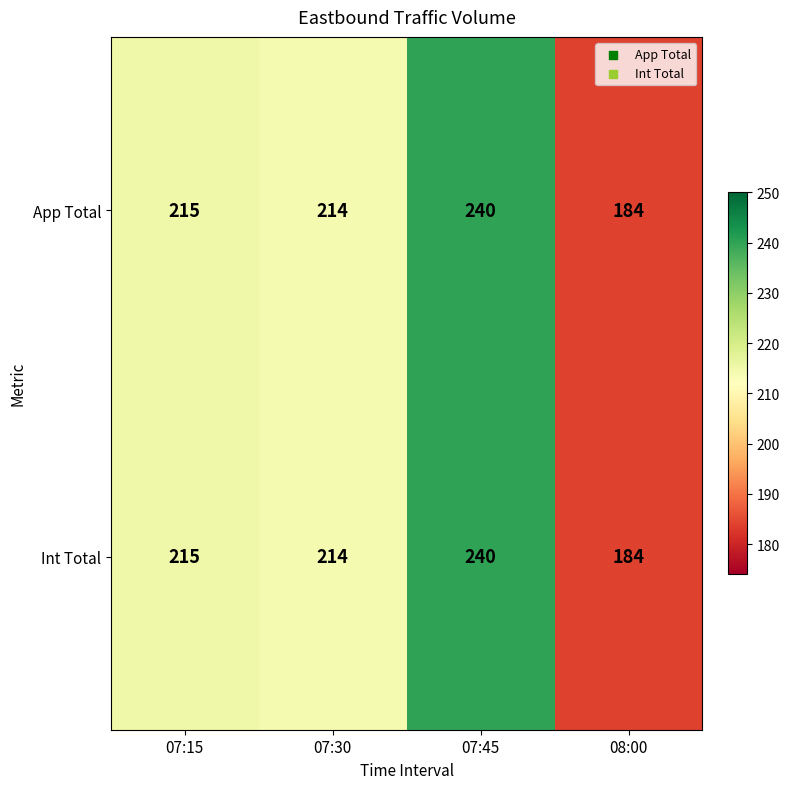

Which category has the highest value across all series?

07:45